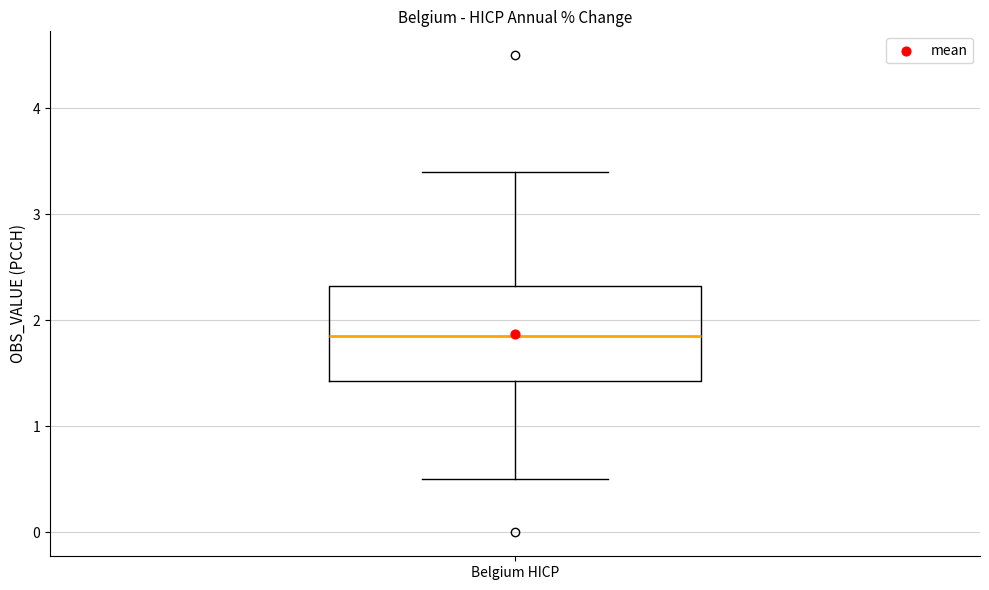

Transcribe this box plot: give where the median line is, the range the box spans, and where the two whiskers end, as read against the y-axis. The values are not printed on the chart, so give them approximately, as read against the axis.

median 1.9, box 1.4 to 2.3, whiskers 0.5 to 3.4